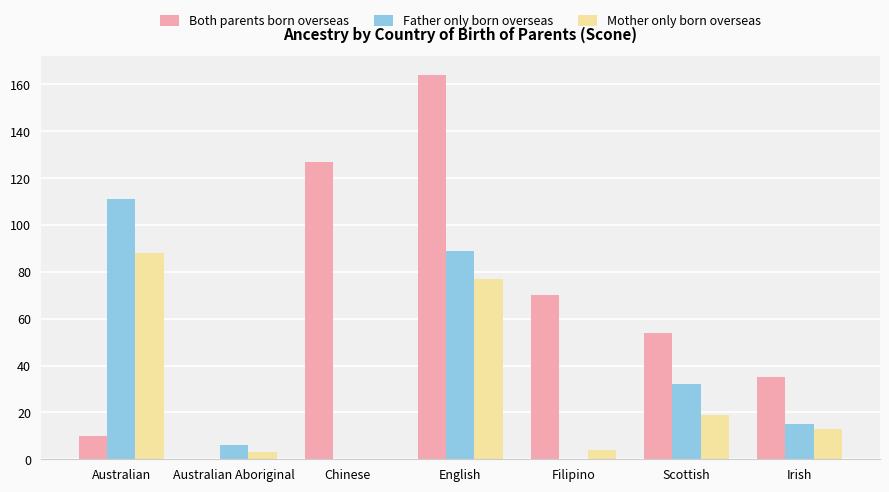

What is the spread (max minus min) of values at Filipino?

70